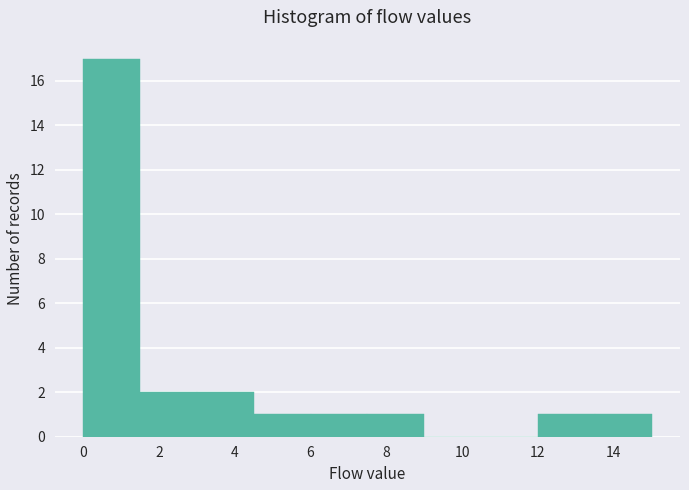

Which range on the x-axis has the tallest bar?

0.0 to 1.5